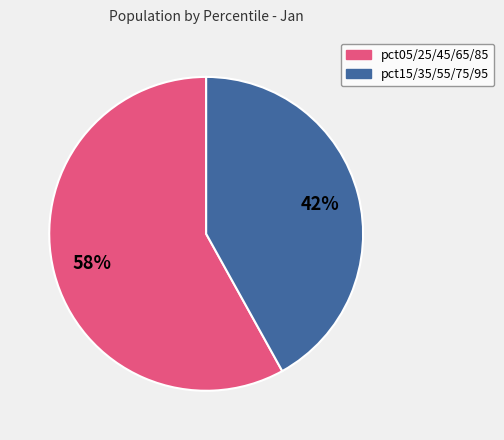

To the nearest percent, what is the average slice percentage?

50%